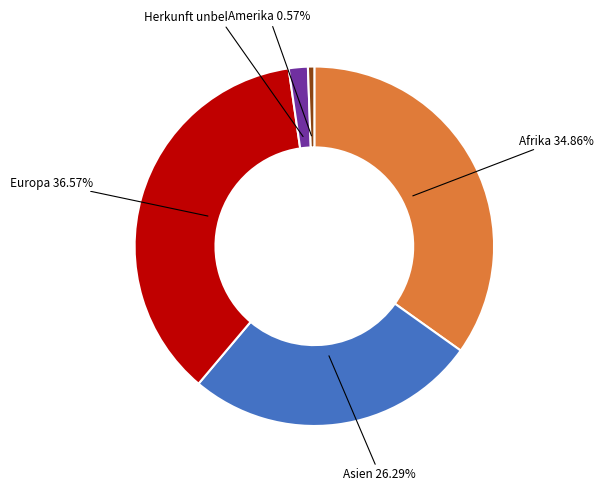

Does any single category account for the majority?

No